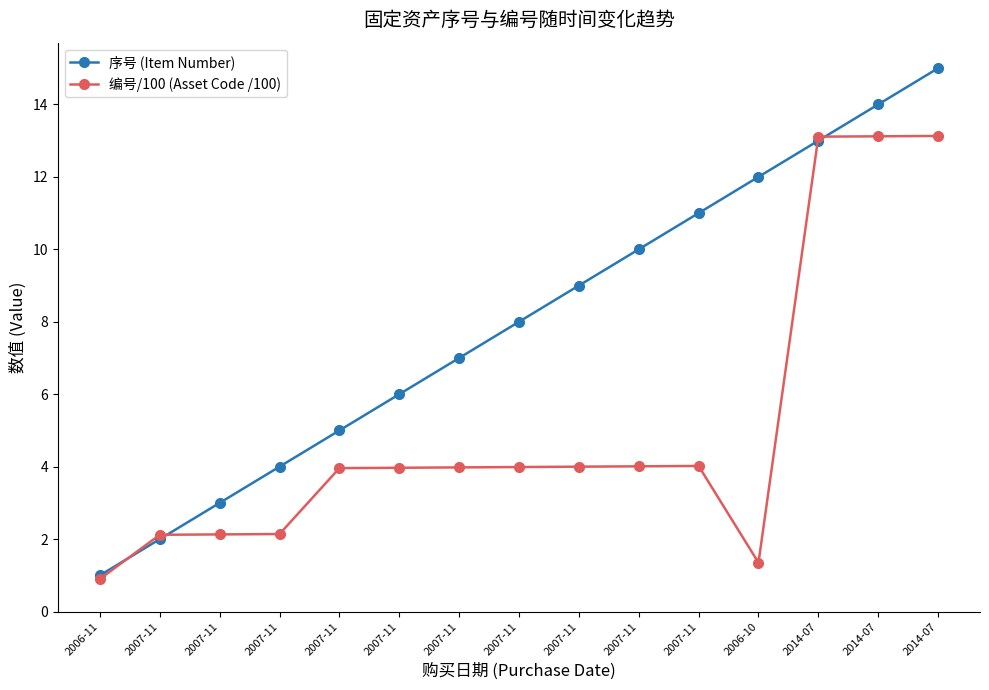

How many lines are shown in the chart?

2